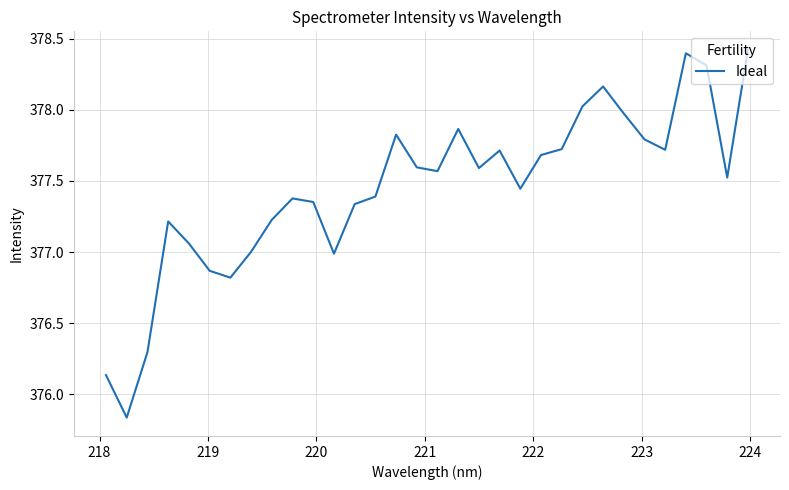

What is the maximum value shown in the chart?

378.4